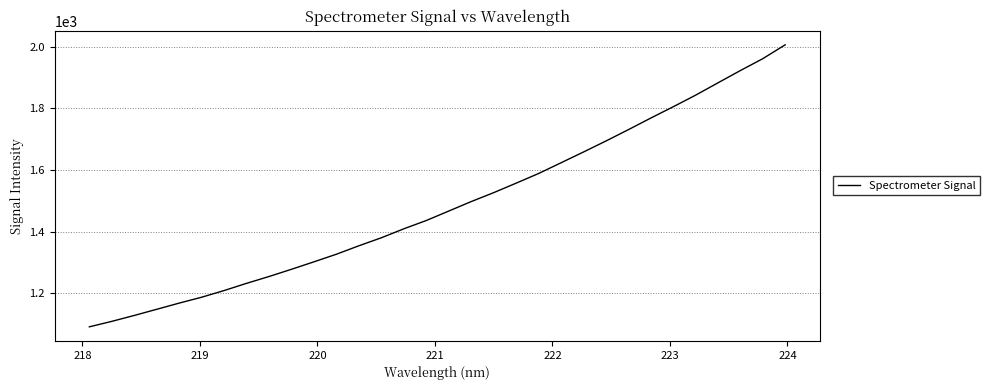

What is the maximum value shown in the chart?

2006.8